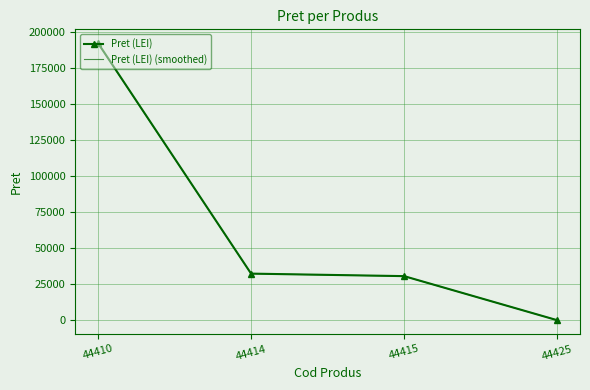

What is the sum of all Pret (LEI) values?

254926.8